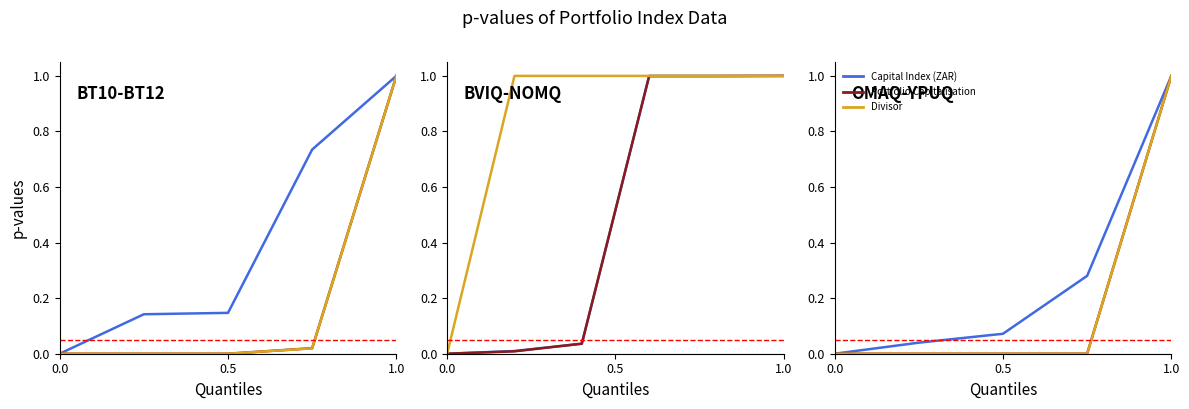

How many categories are shown in the chart?

5